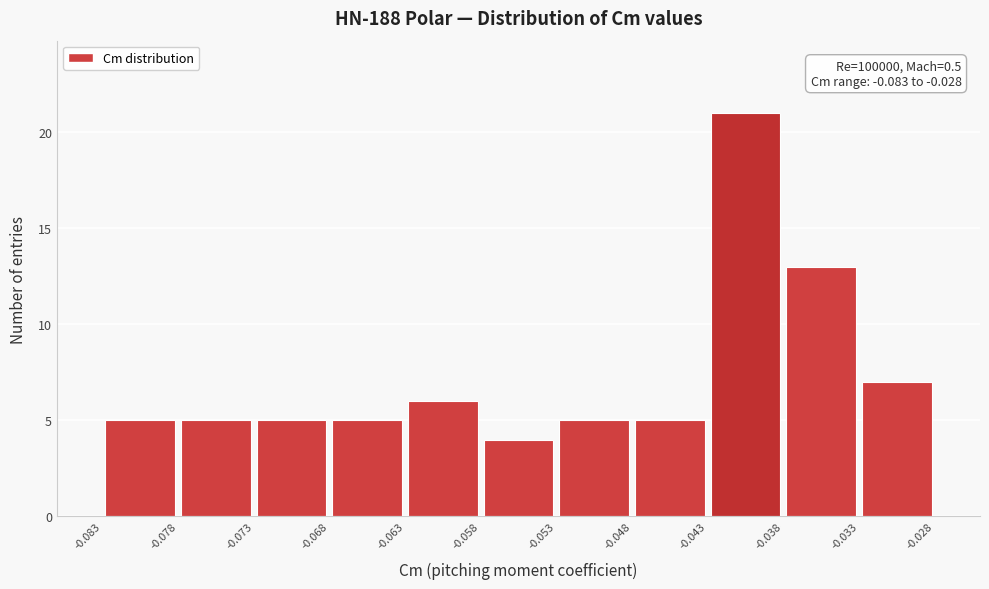

Which range on the x-axis has the tallest bar?

-0.043 to -0.038